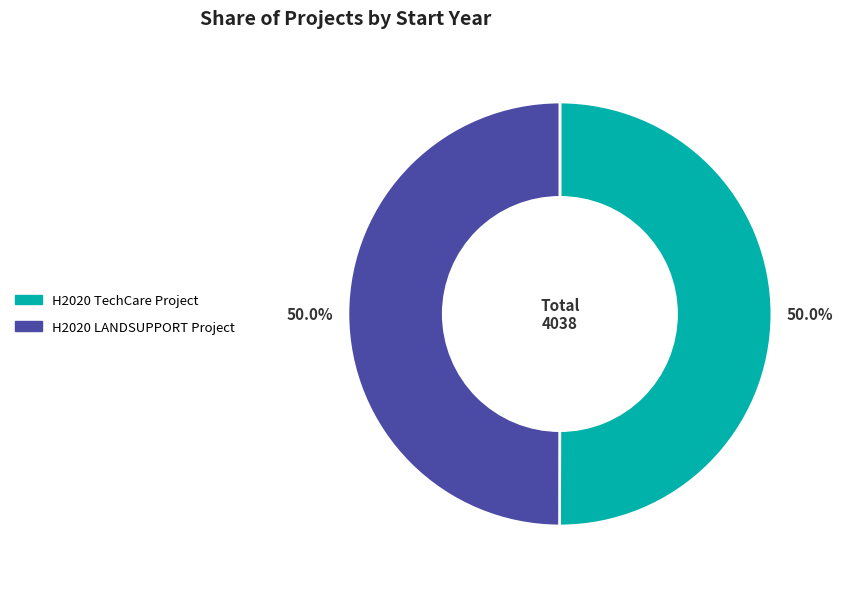

What is the total percentage of H2020 LANDSUPPORT Project and H2020 TechCare Project?

100.0%